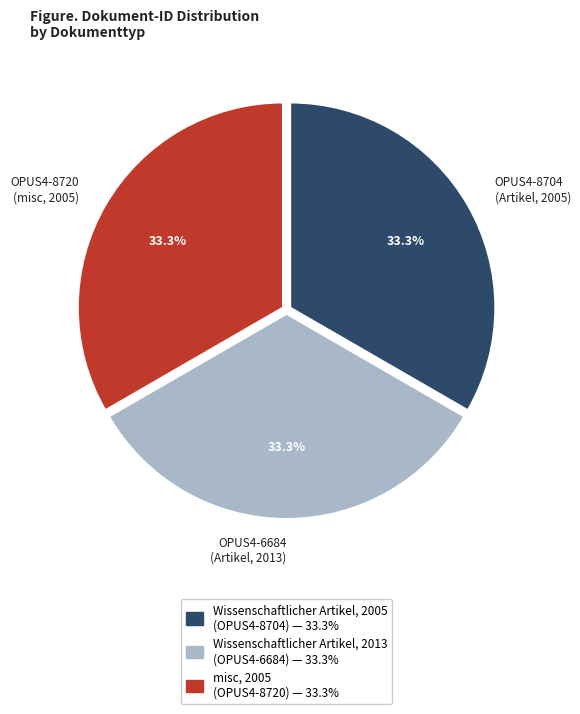

Is there any slice that represents more than half of the pie?

No